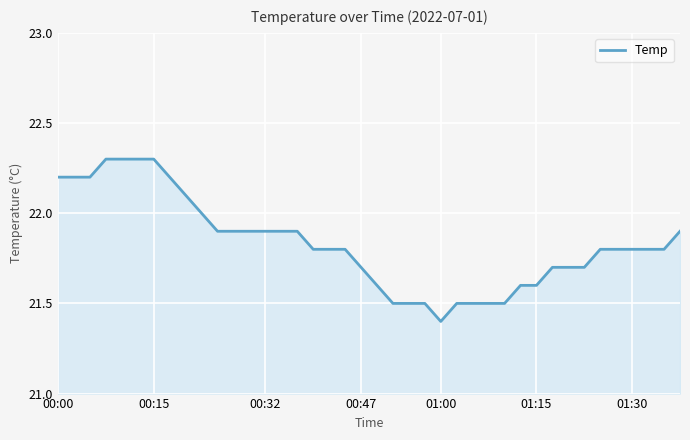

What is the minimum value shown in the chart?

21.4